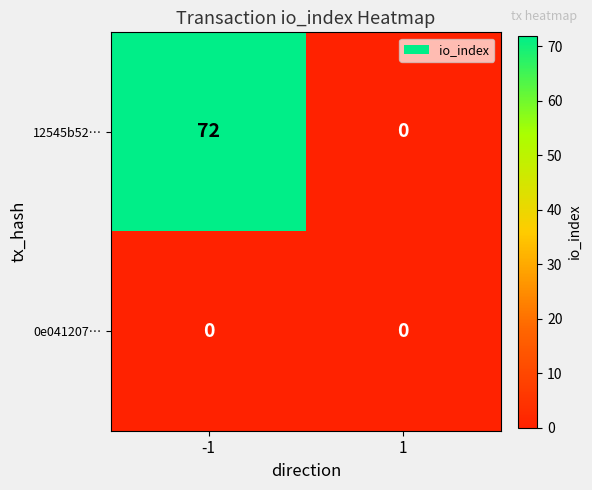

What is the total value across all series at -1?

72